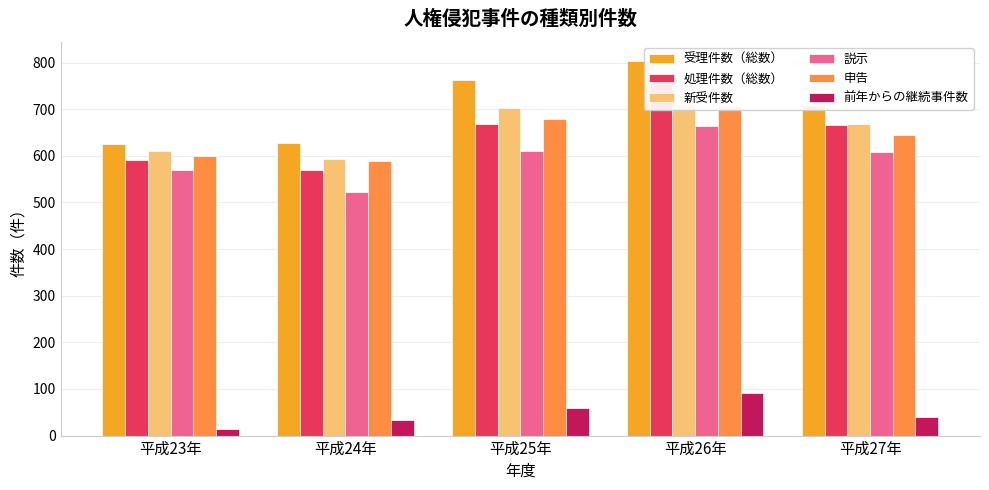

The 新受件数 series shows 864 at 平成23年. True or false?

False